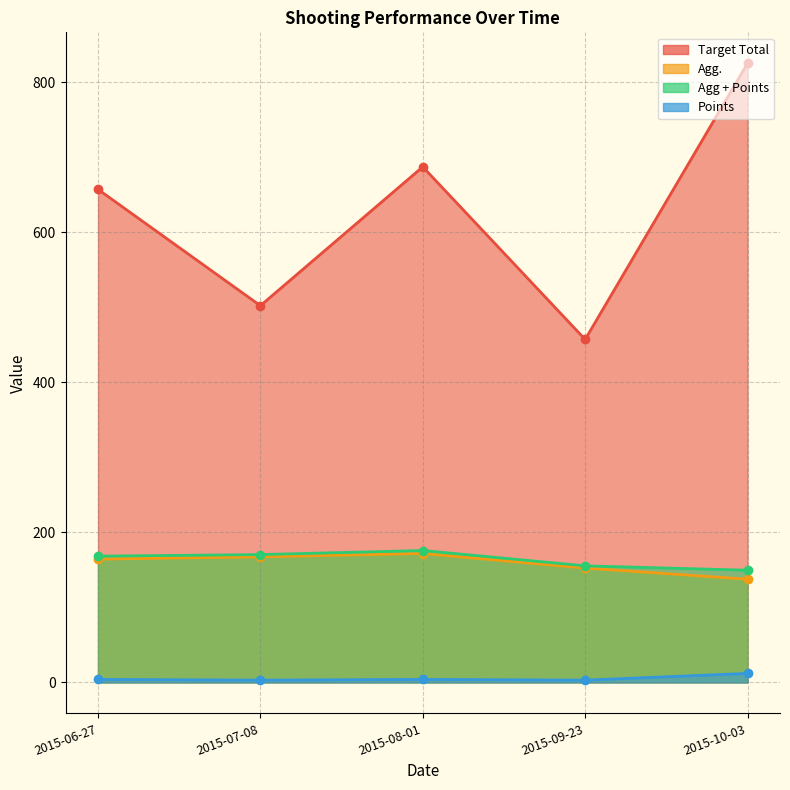

Which has a higher value, 2015-10-03 or 2015-07-08?

2015-10-03